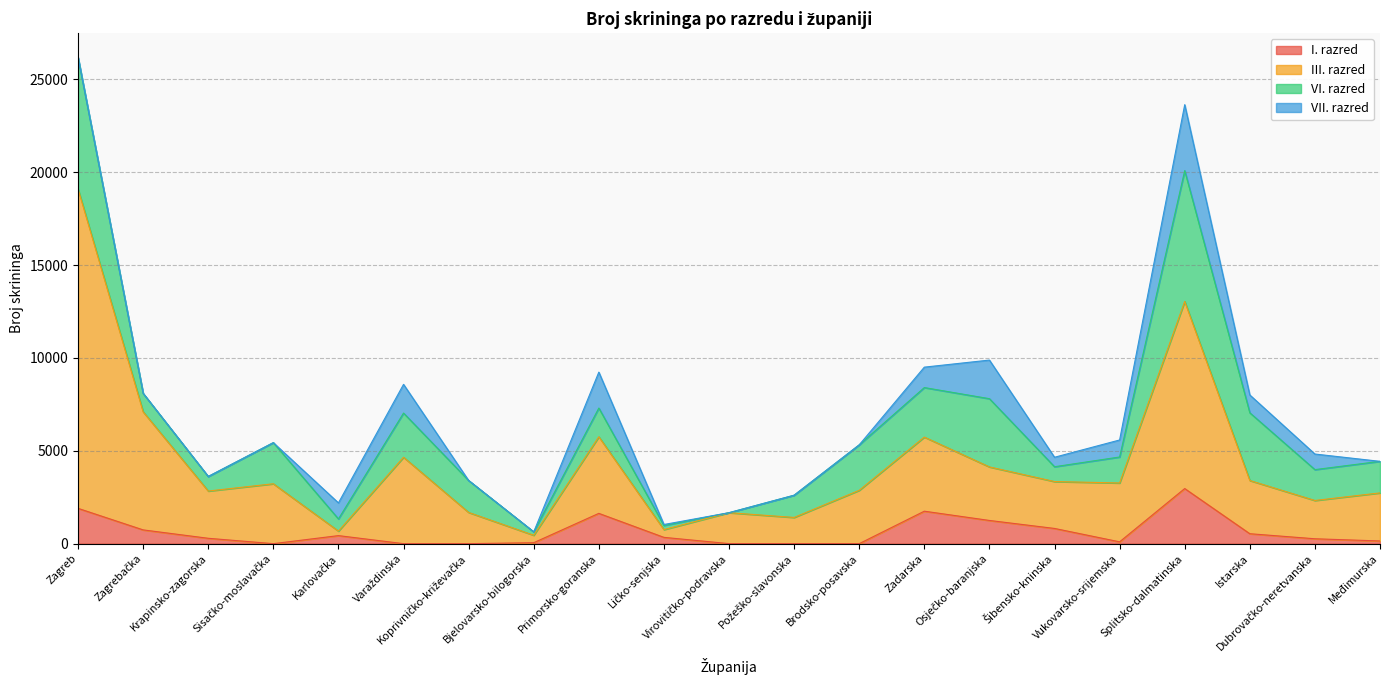

Between Zadarska and Varaždinska, which is larger?

Zadarska